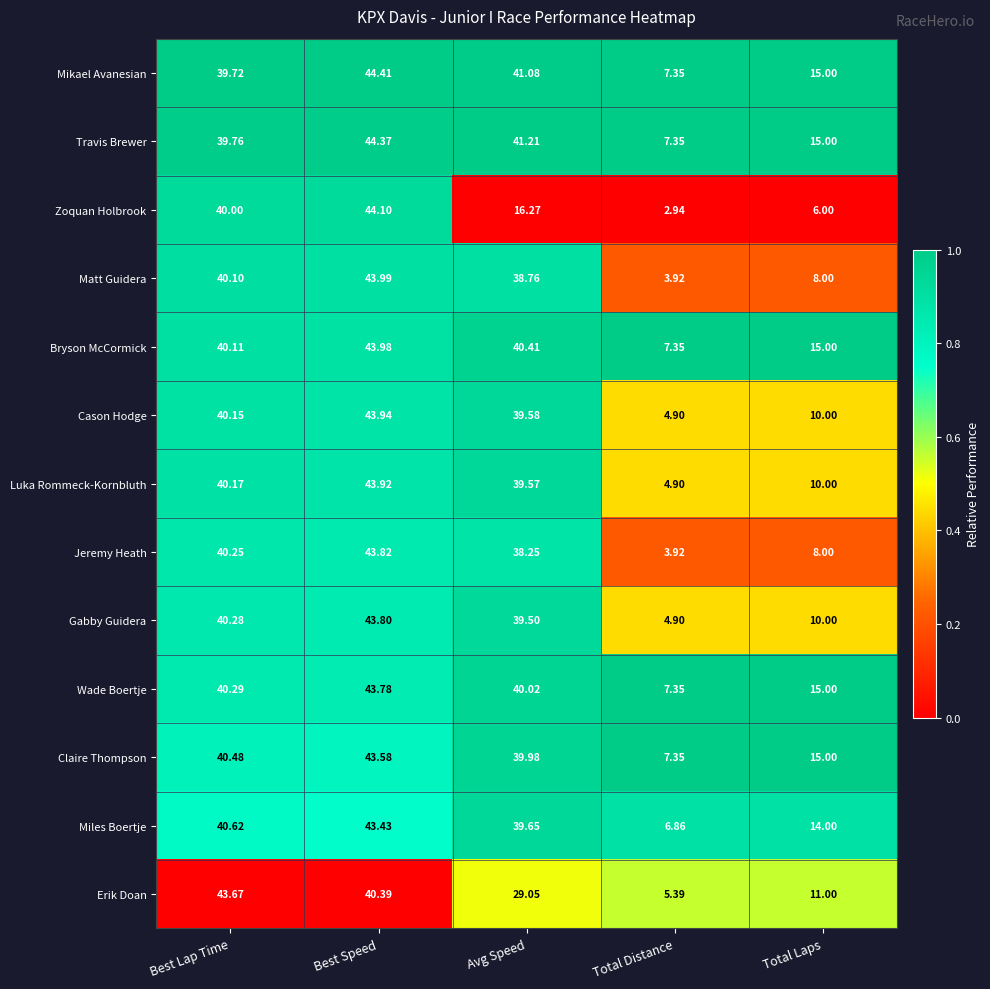

Where does the Gabby Guidera series first go above 39?

Best Lap Time